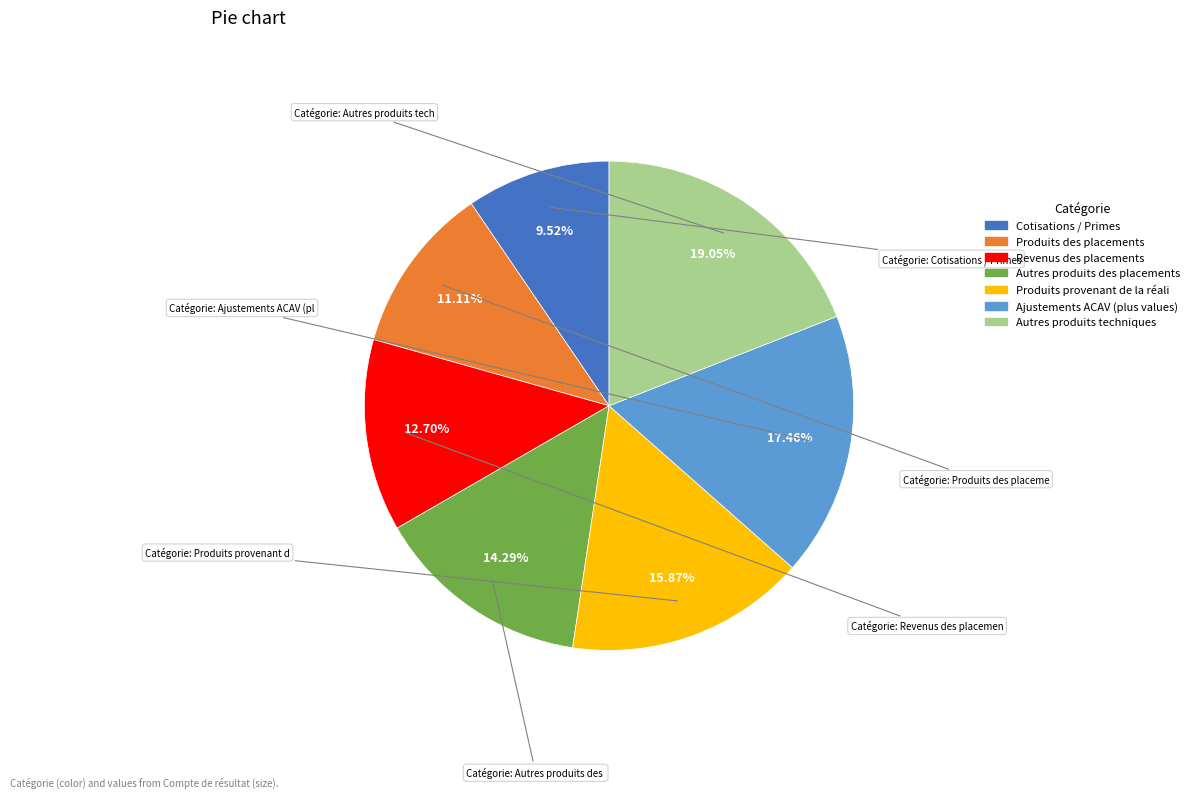

Is there any slice that represents more than half of the pie?

No